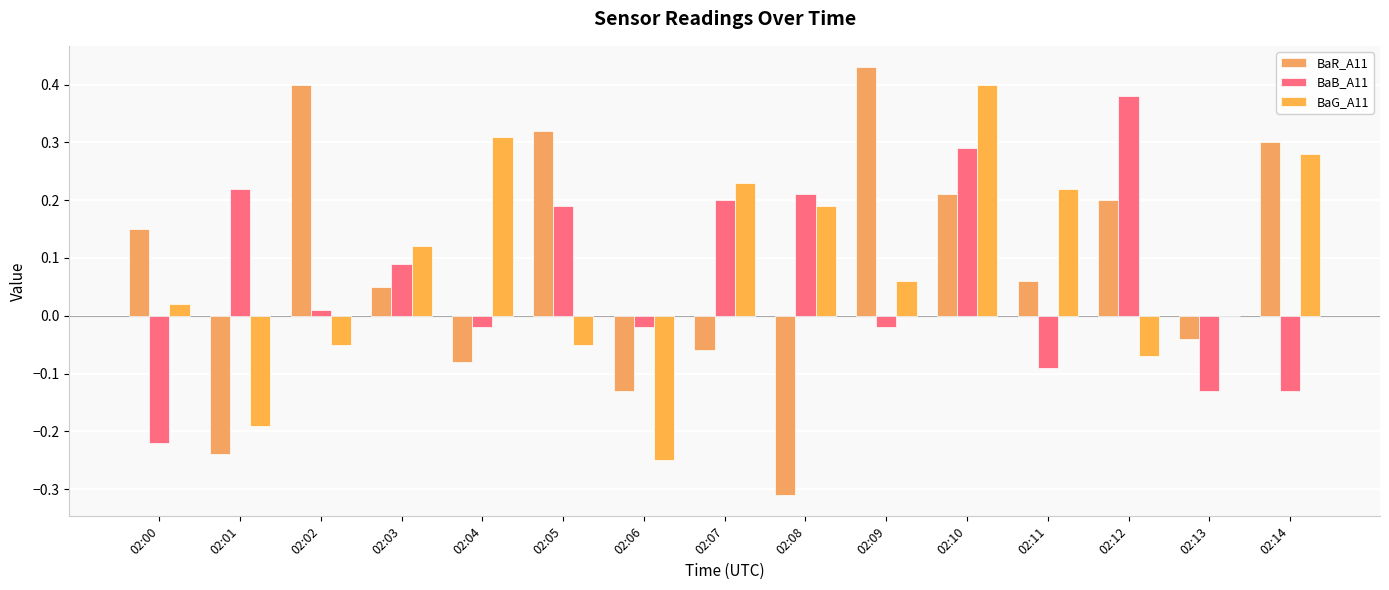

Are the bars horizontal?

No